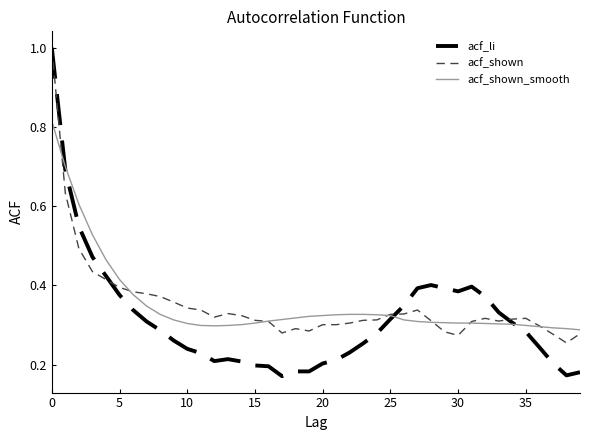

What is the maximum value for acf_shown?

1.0